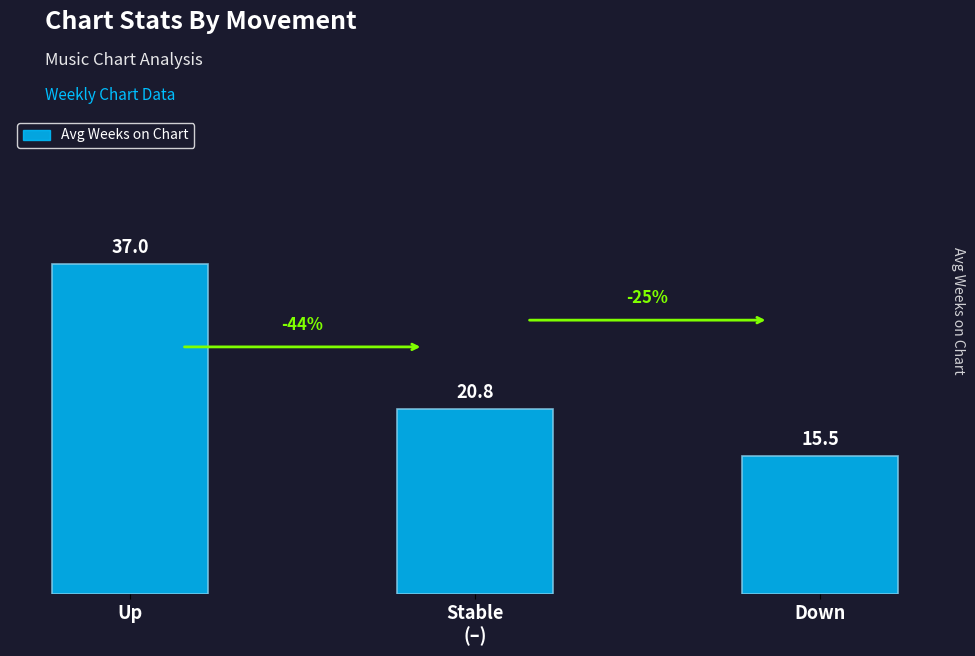

True or false: the data shows 15.5 at Down.

True